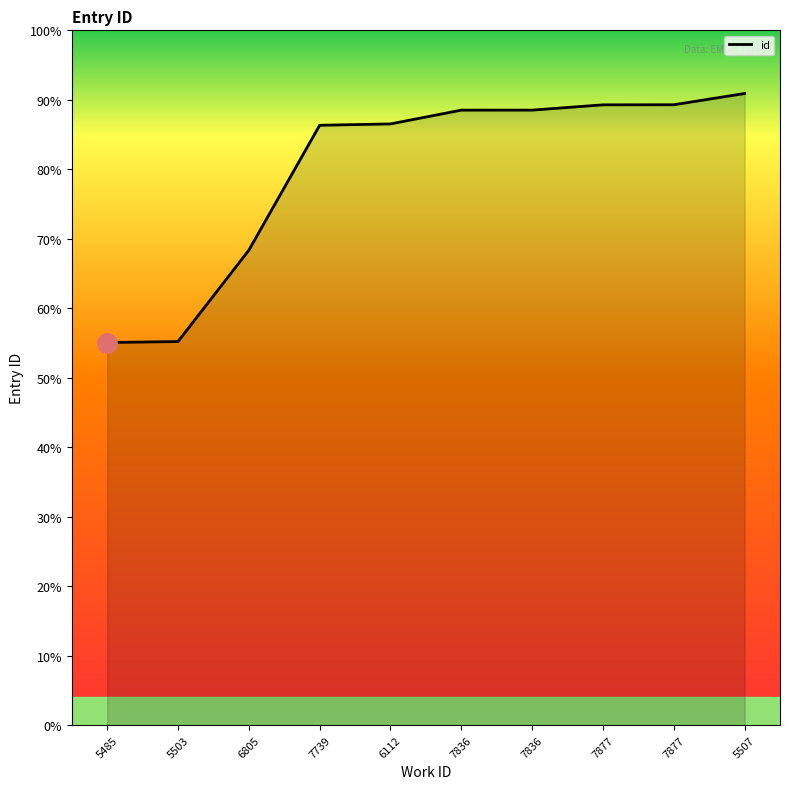

What is the approximate value at 7877, to the nearest 10?

23820